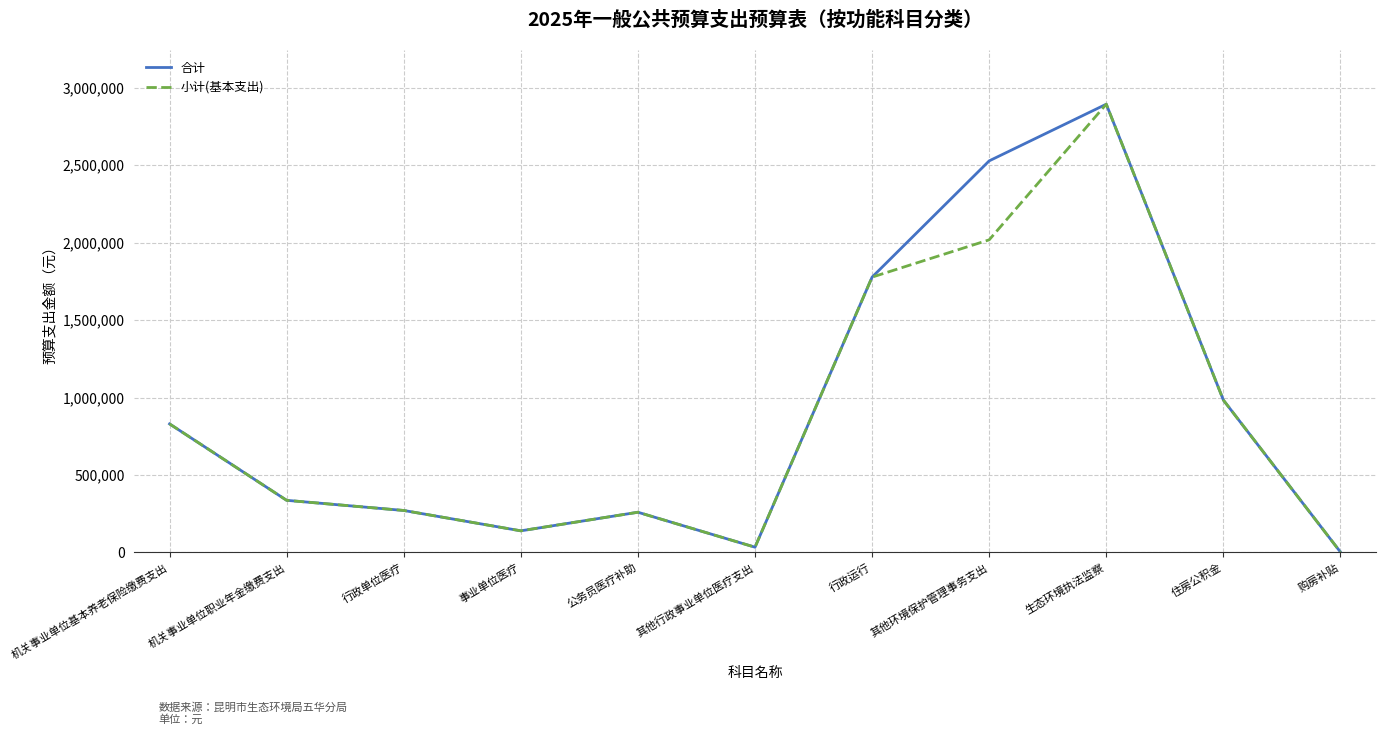

What is the total value across all series at 生态环境执法监察?

5788153.4